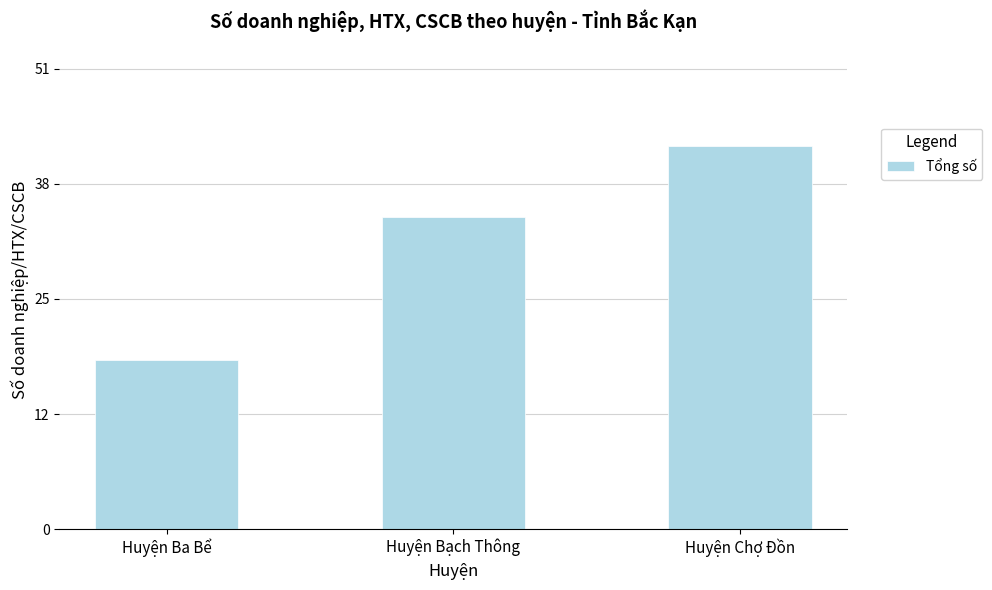

Where is the data nearest to the value 31?

Huyện Bạch Thông